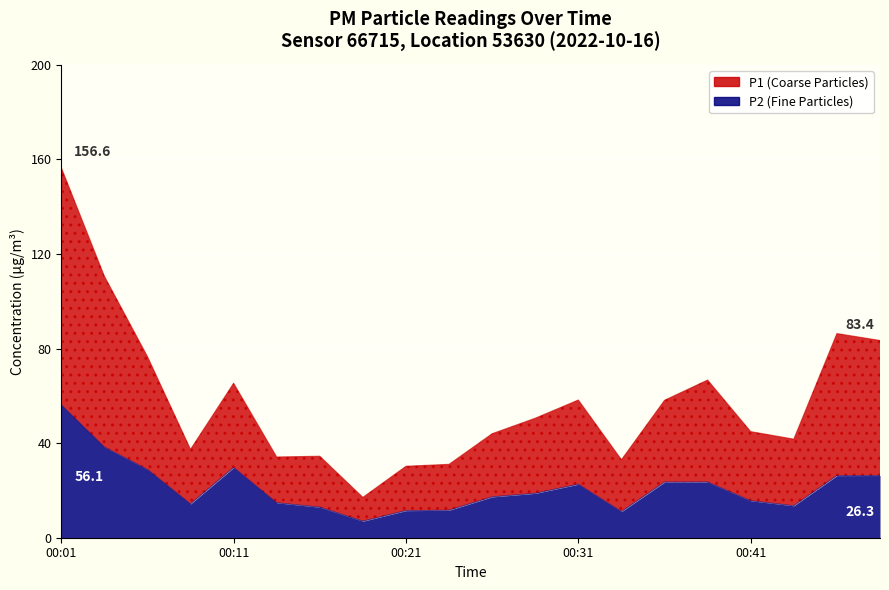

True or false: P2 has more than 2 interior local peaks.

True